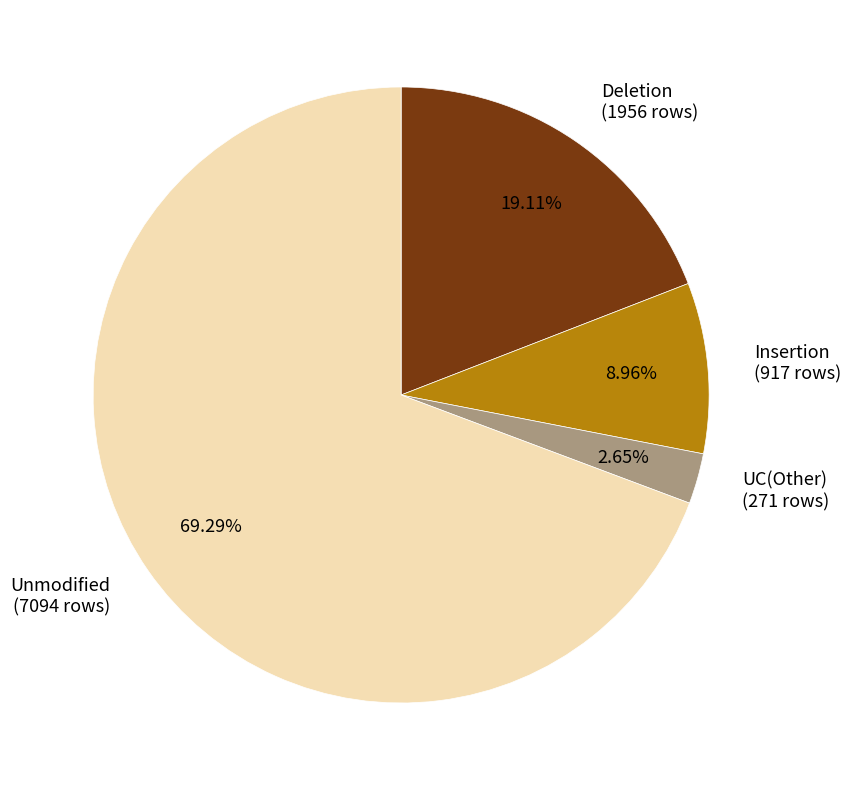

What is the ratio of the value at Insertion (917 rows) to the value at Deletion (1956 rows)?

0.5